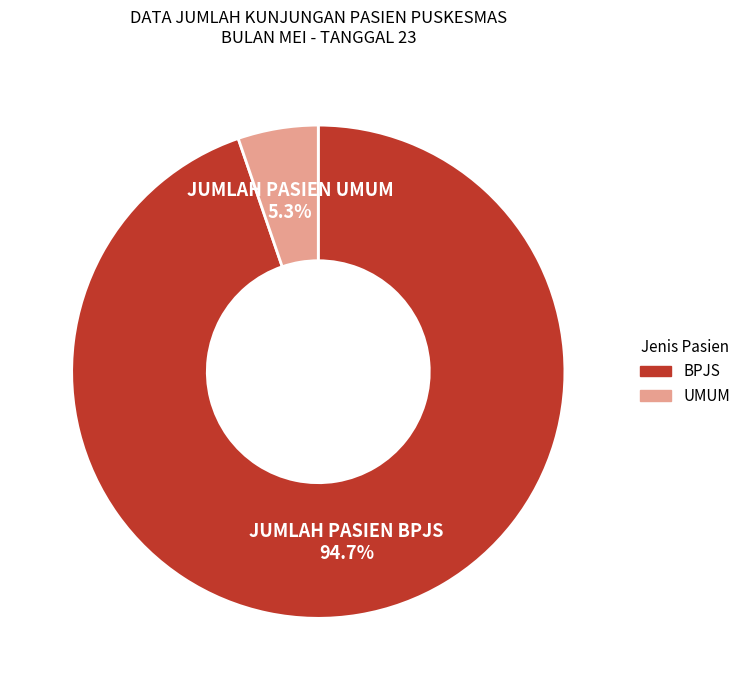

Is it true that JUMLAH PASIEN UMUM is 1% of the pie?

False